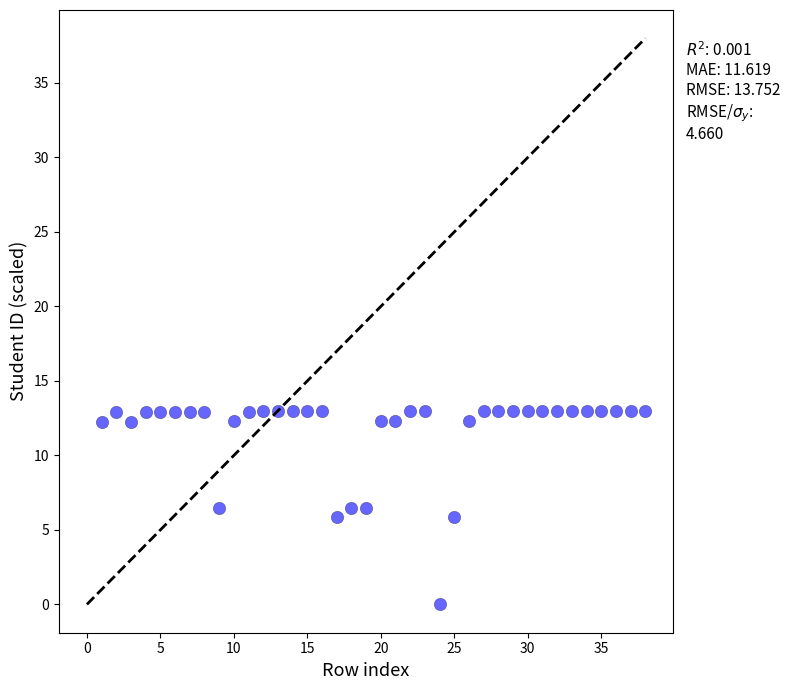

What is the range of X values (max minus min)?

37.0